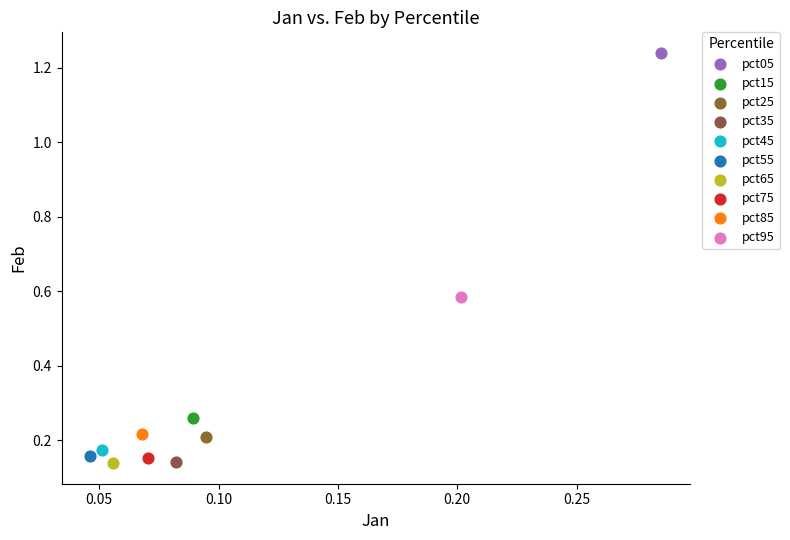

What are all the series names shown in the legend?

pct05, pct15, pct25, pct35, pct45, pct55, pct65, pct75, pct85, pct95